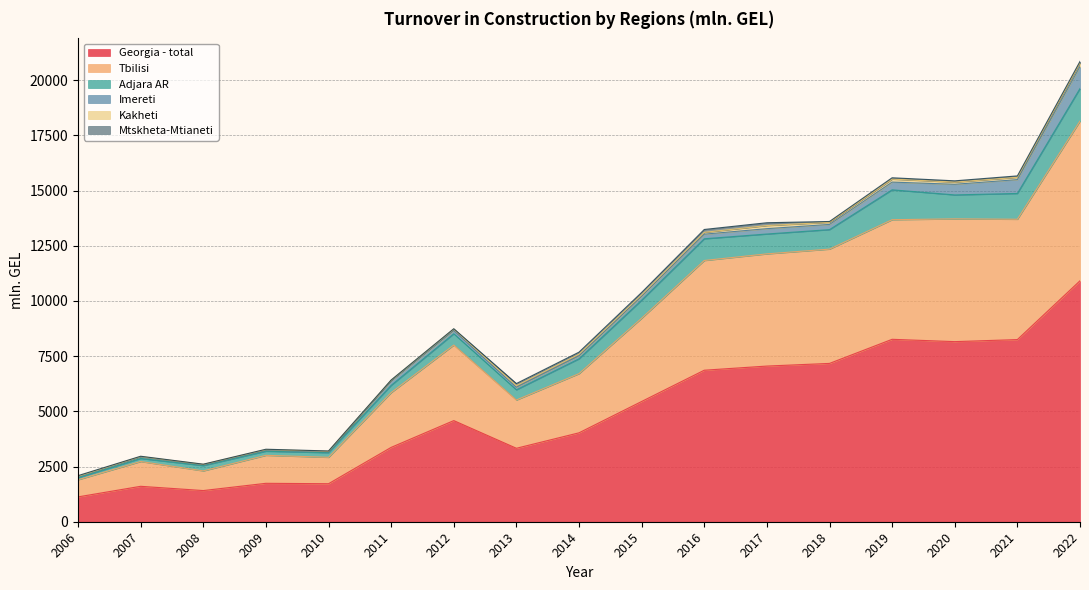

What value does the Mtskheta-Mtianeti series have at 2018?

37.0